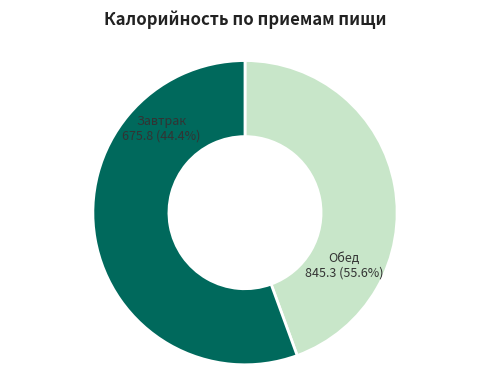

Is it true that Обед is 62% of the pie?

False